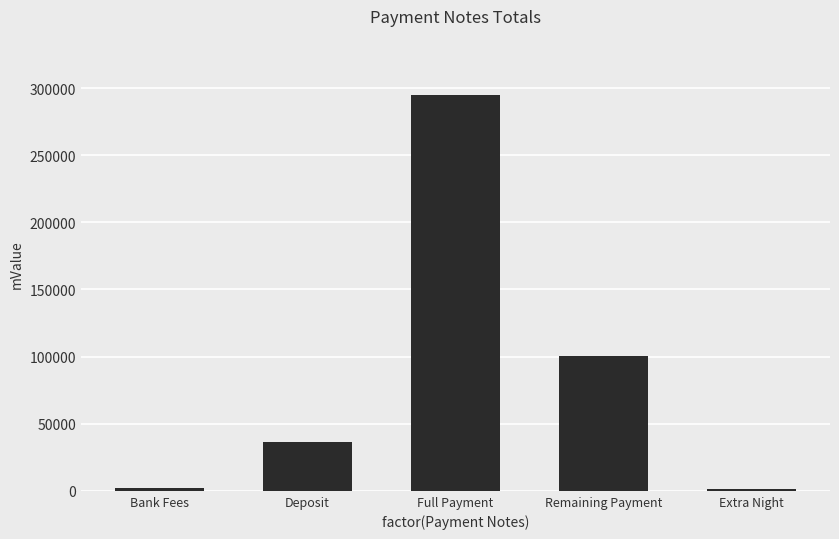

What is the greatest value displayed?

294721.2